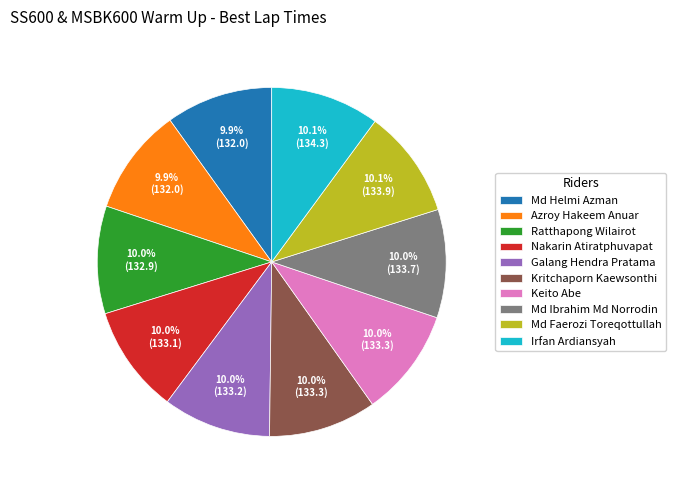

The Md Ibrahim Md Norrodin slice represents 19% of the pie. True or false?

False